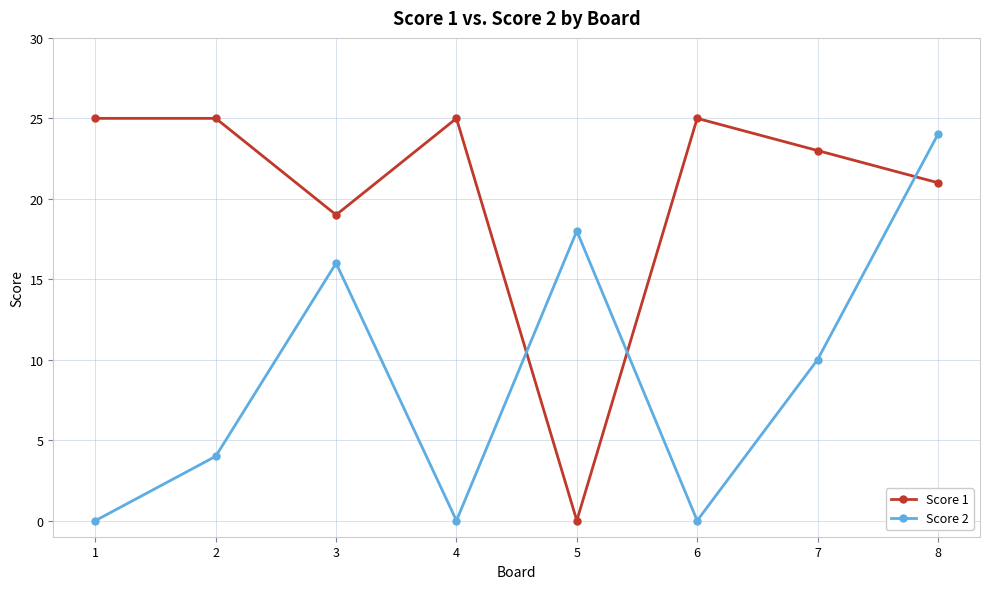

True or false: Score 1 and Score 2 intersect in this chart.

True